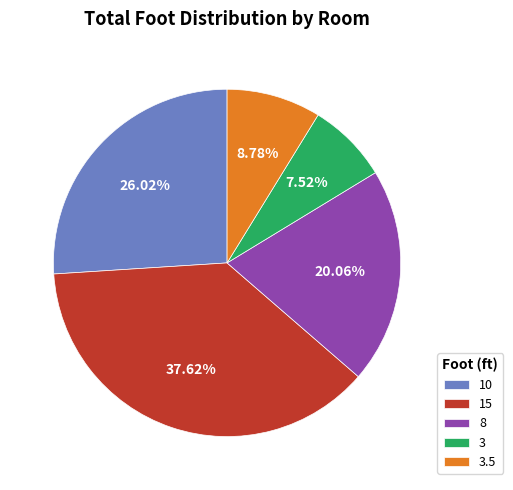

Does any single category account for the majority?

No